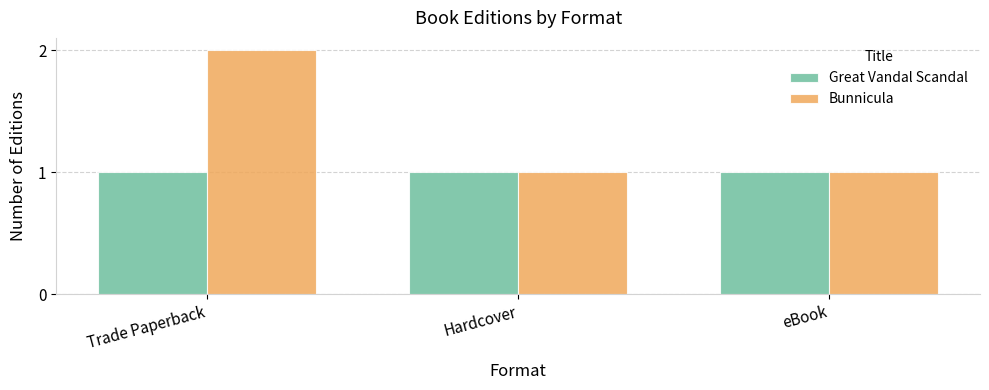

The Bunnicula series shows 1 at Hardcover. True or false?

True